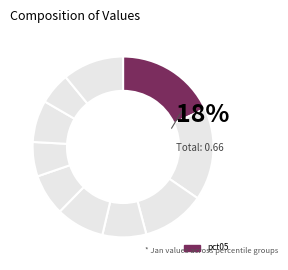

How many slices are in this pie chart?

10